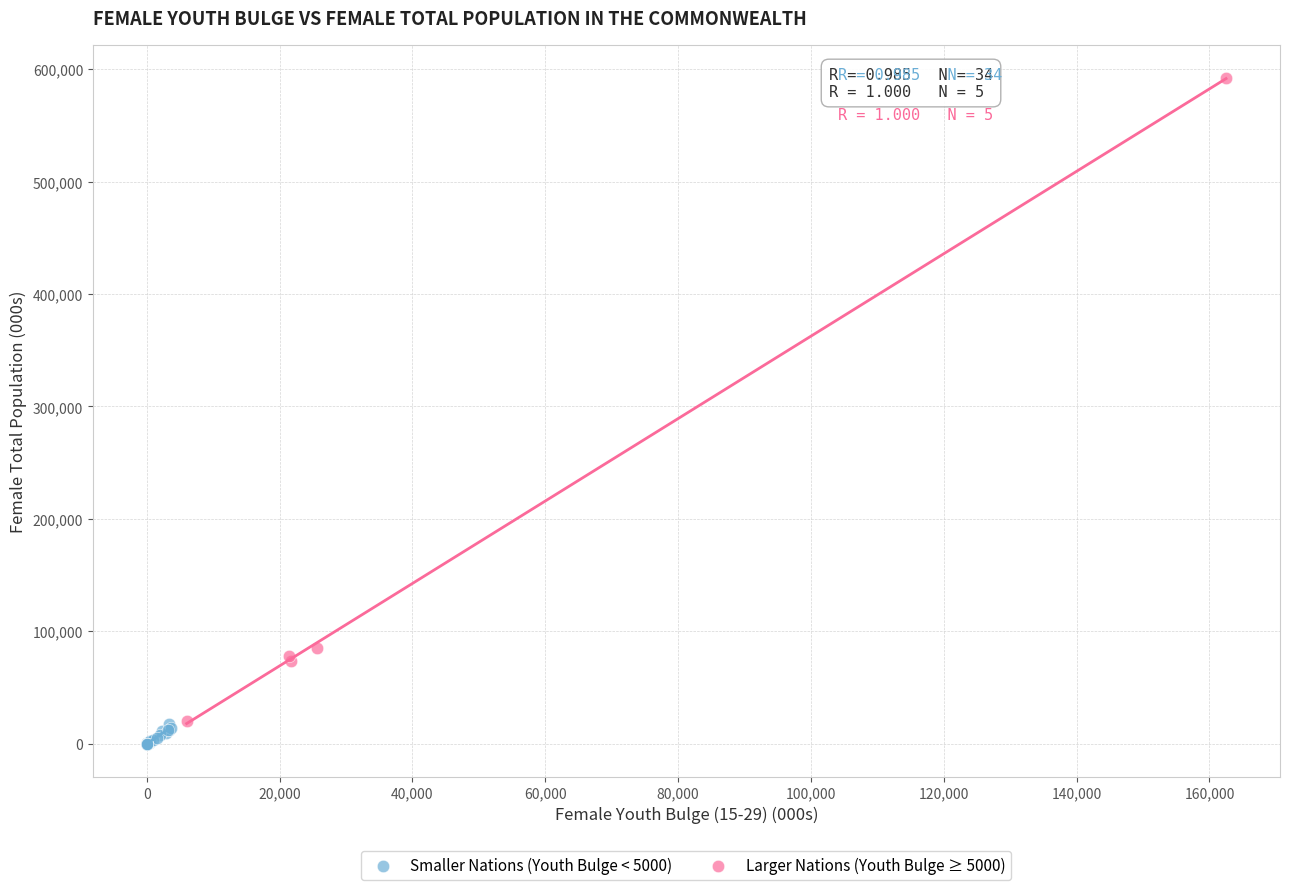

Which series has the widest spread of Y values?

Larger Nations (Youth Bulge ≥ 5000)